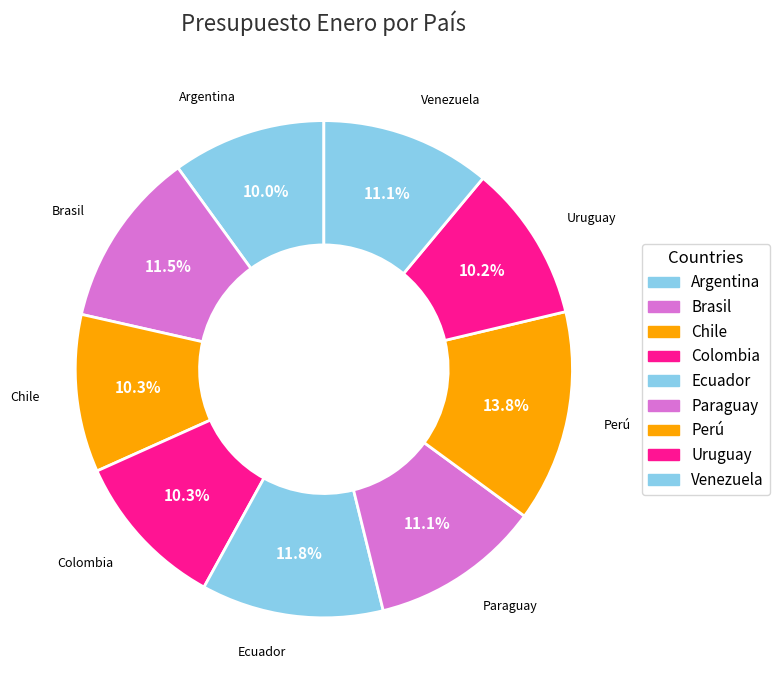

How many slices are in this pie chart?

9